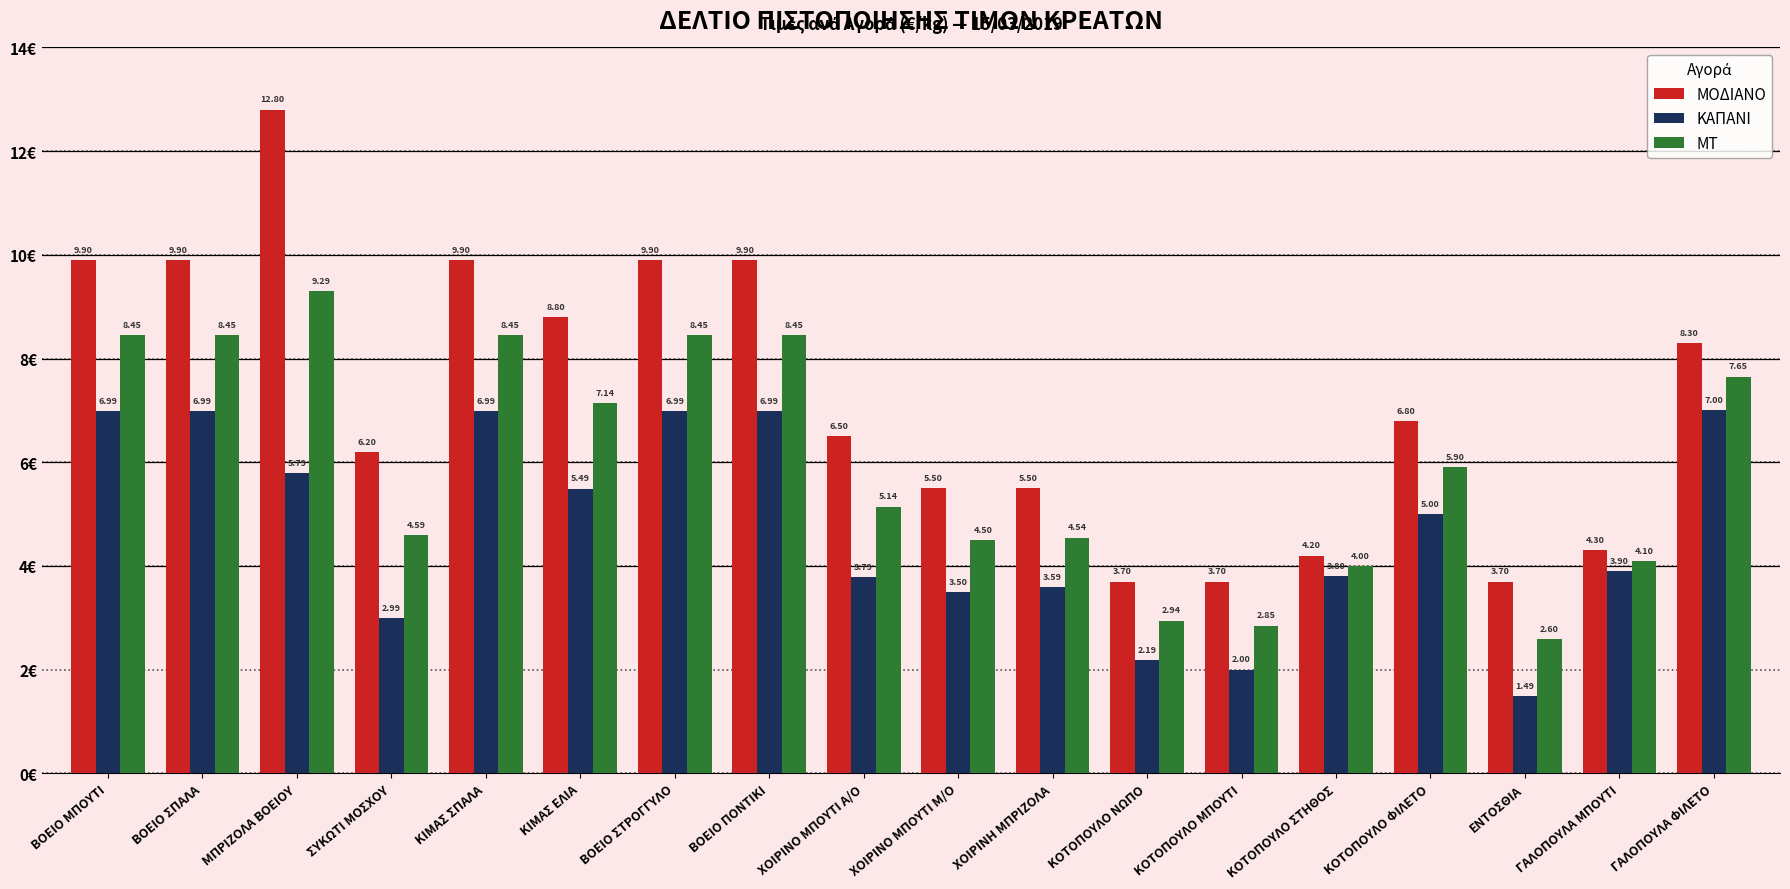

Which label corresponds to the smallest value in the chart?

ΕΝΤΟΣΘΙΑ